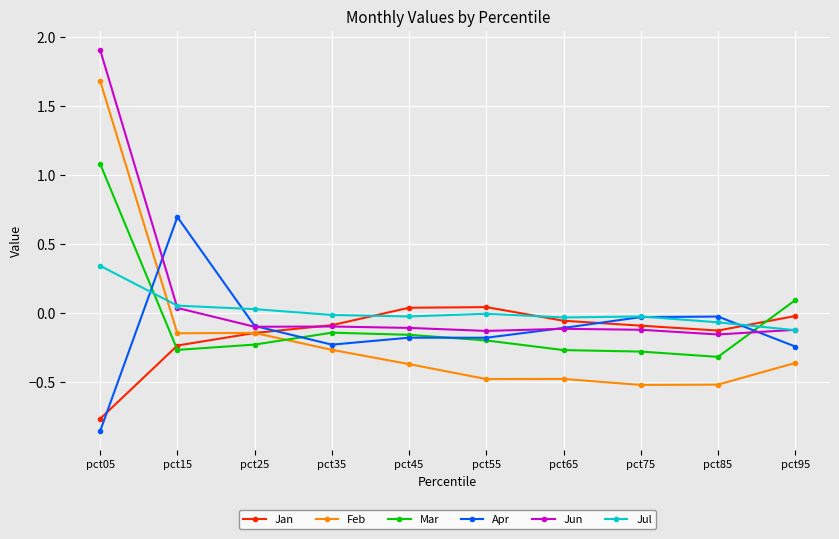

Which series has the largest range (max minus min)?

Feb